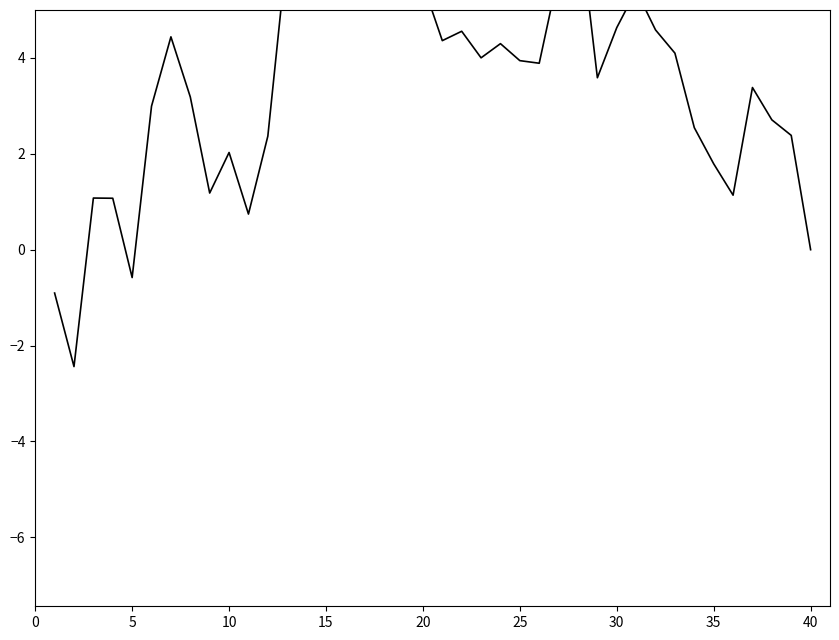

The value at 0 is -1.4. True or false?

False